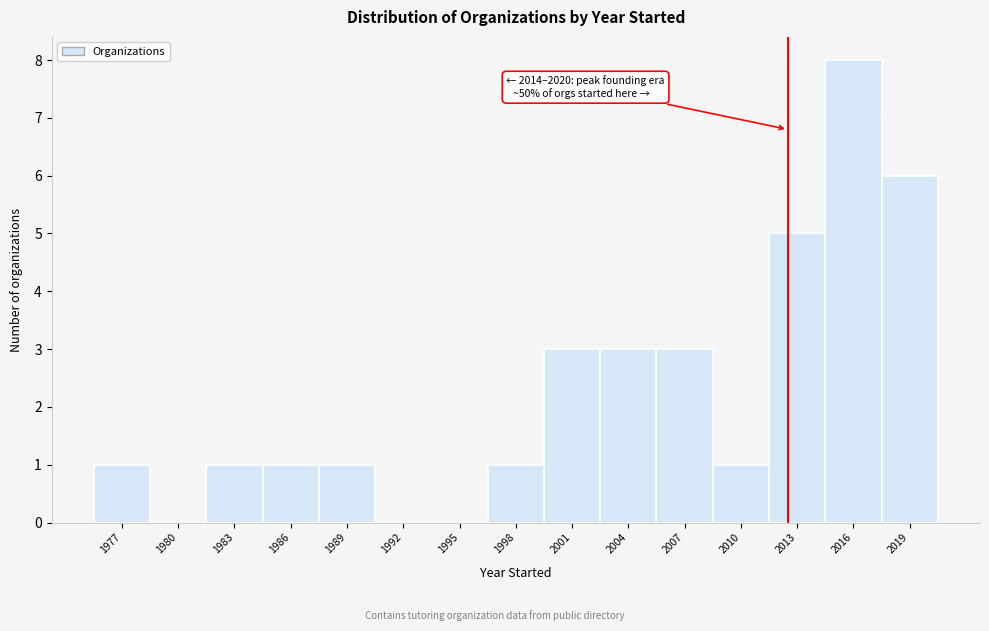

Reading left to right, what are all the values shown in this chart?

1977=1	1980=0	1983=1	1986=1	1989=1	1992=0	1995=0	1998=1	2001=3	2004=3	2007=3	2010=1	2013=5	2016=8	2019=6